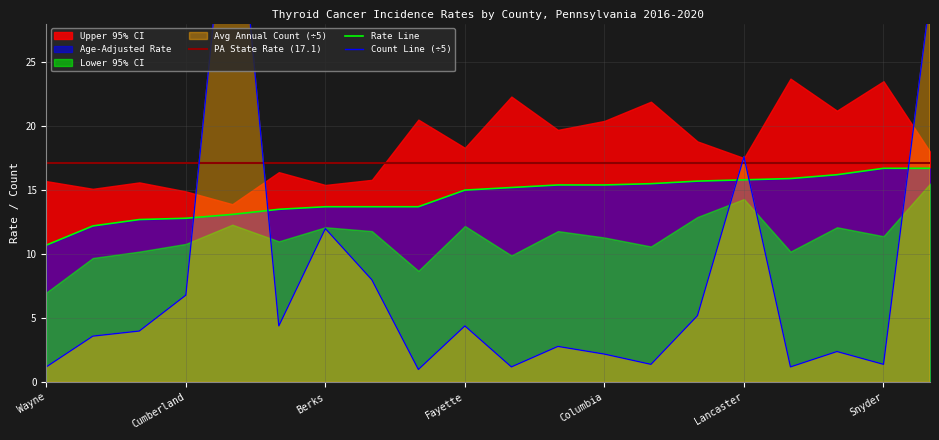

Read the Rate Line value at Berks.

13.7